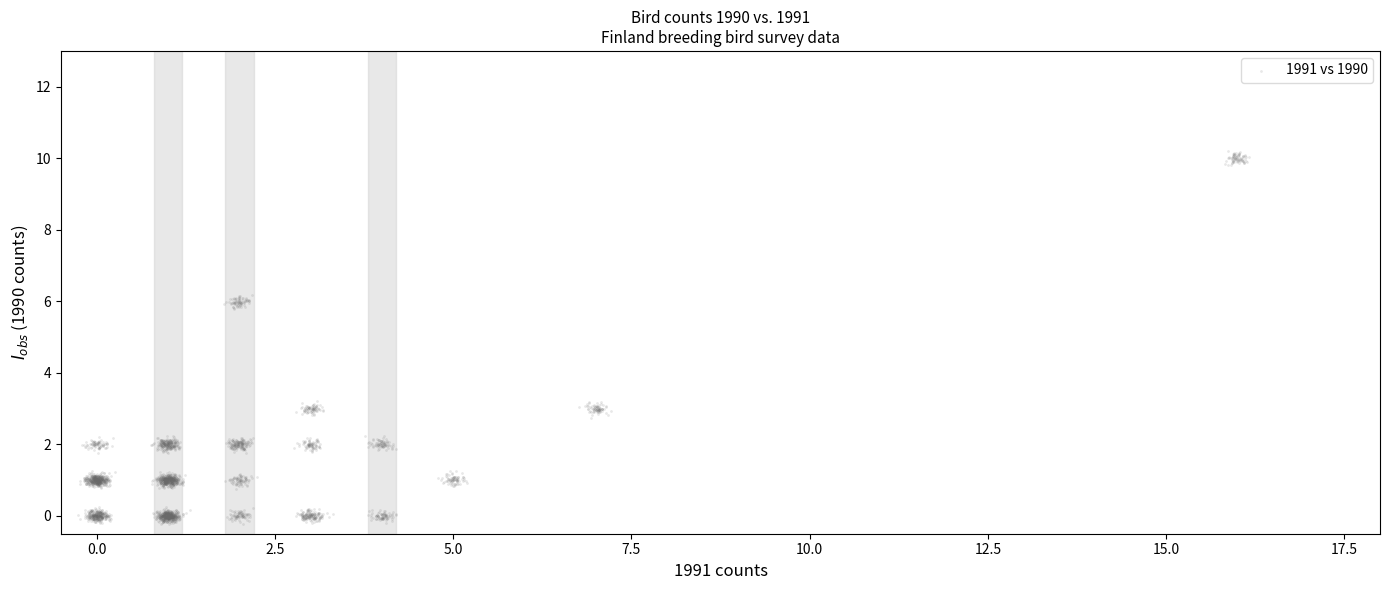

What is the range of Y values (max minus min)?

10.4